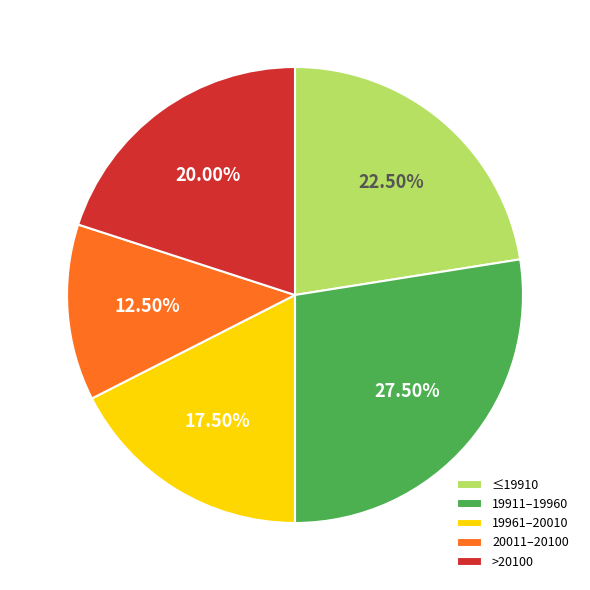

What is the largest slice in the pie chart?

19911–19960